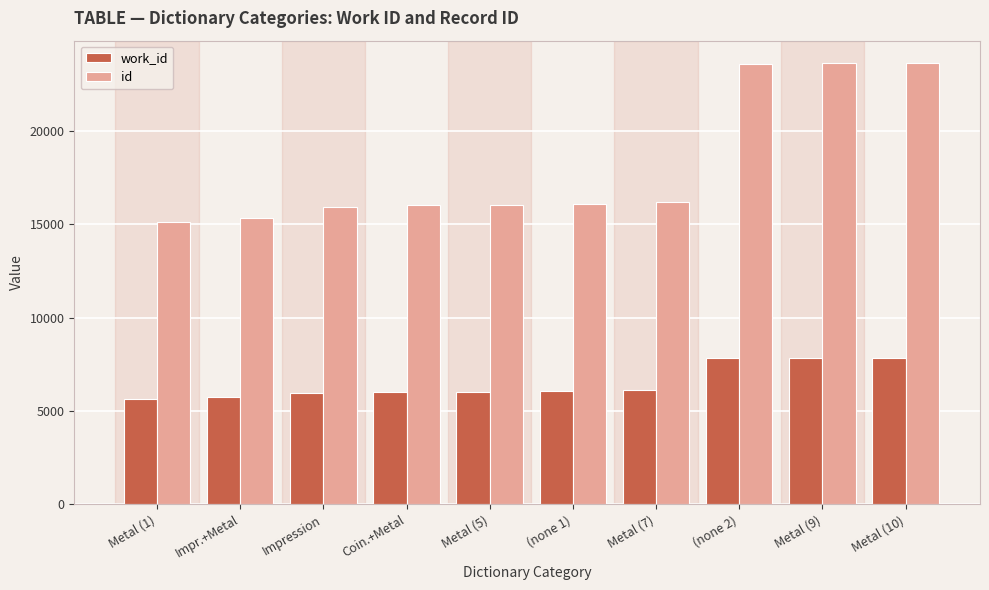

Rank the series at (none 1) from lowest to highest value.

work_id, id